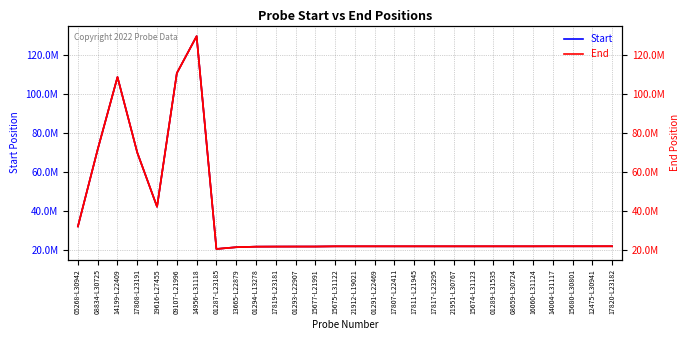

Is the value of Start at 17819-L23181 greater than the value of End at 13665-L22879?

Yes